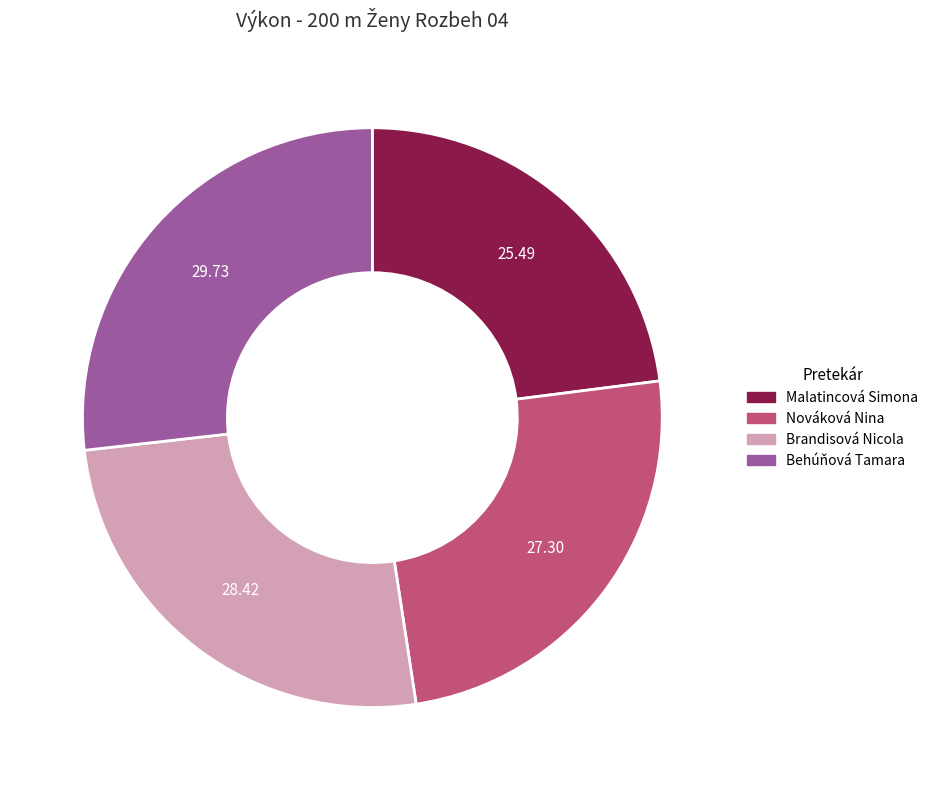

What is the largest slice in the pie chart?

Behúňová Tamara